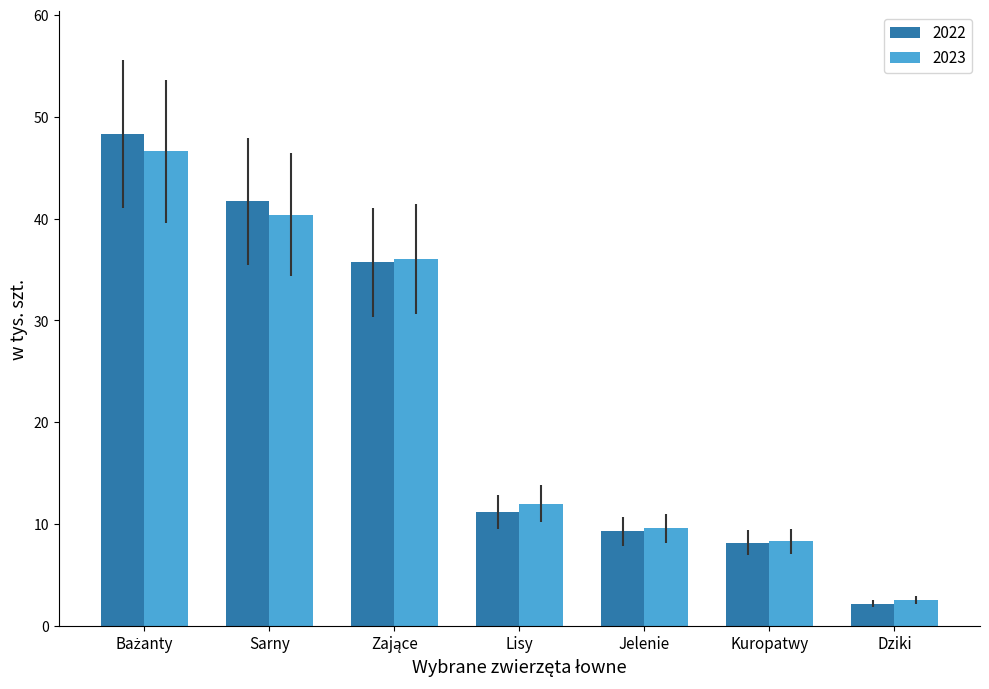

What is the total value across all series at Kuropatwy?

16.5